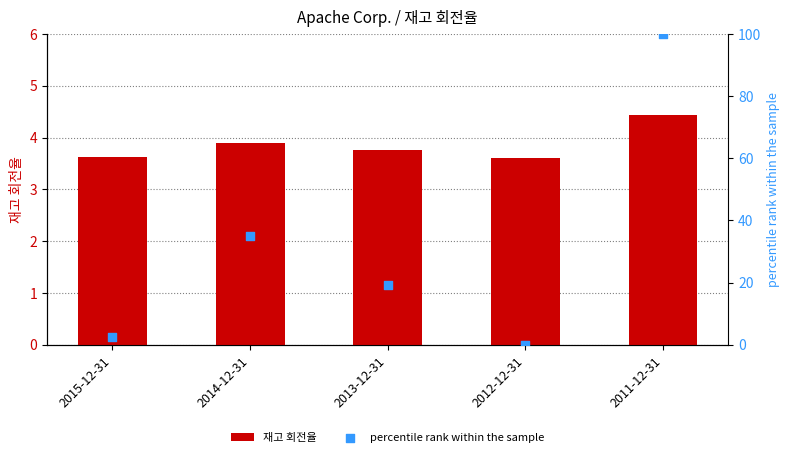

Which series has the largest total across all categories?

percentile rank within the sample